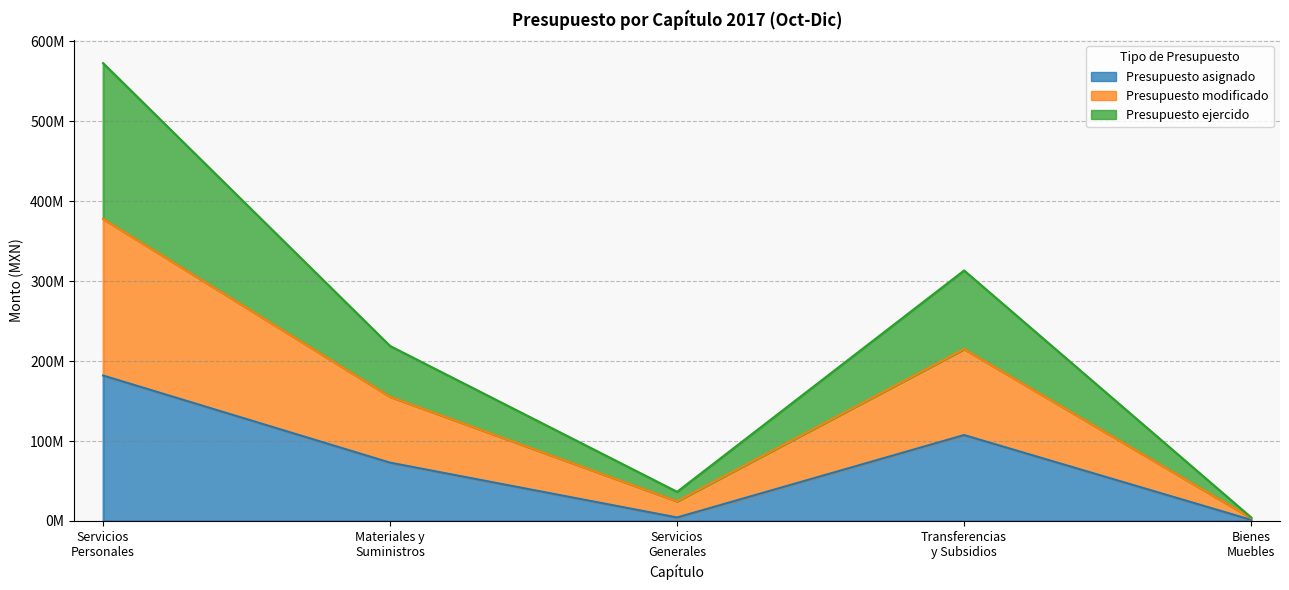

Where is the first local maximum for Presupuesto asignado?

Transferencias y Subsidios